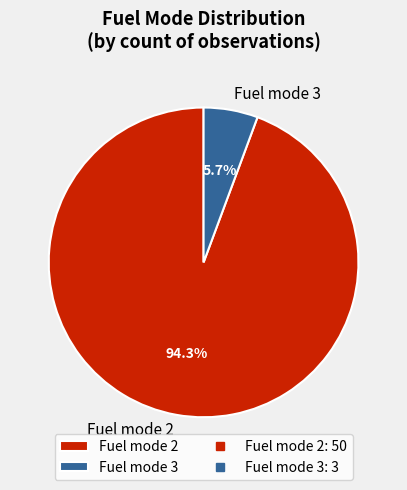

Is there a majority slice in this chart?

Yes